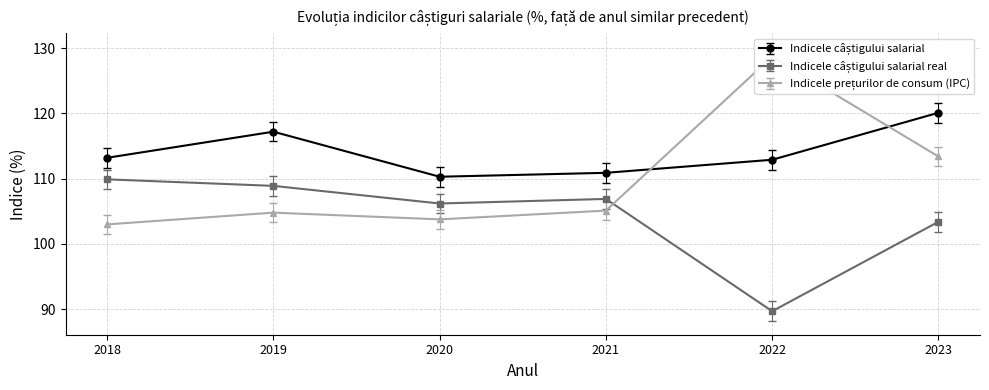

What is the sum of the Indicele prețurilor de consum (IPC) values at 2021 and 2020?

208.9